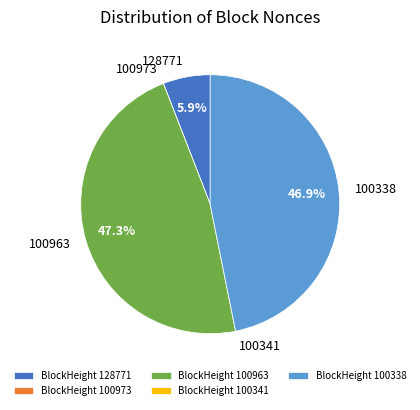

Does any single category account for the majority?

No